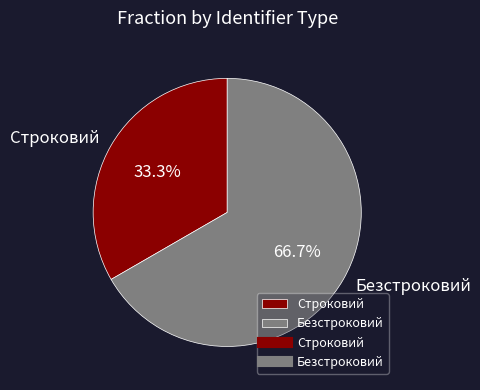

Rank the categories by value from lowest to highest.

Строковий, Безстроковий